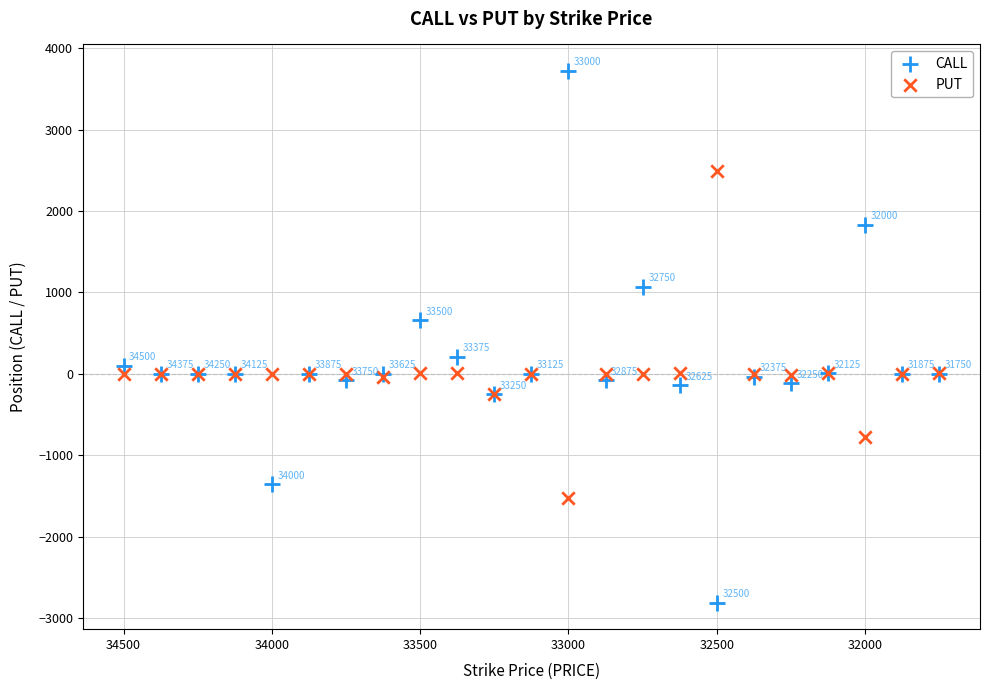

Which series has the largest Y range (max minus min)?

CALL